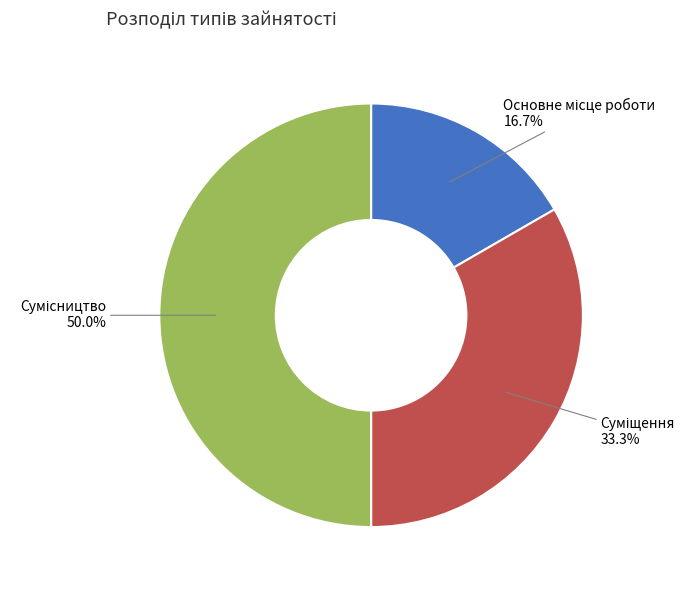

How many segments does this pie chart have?

3